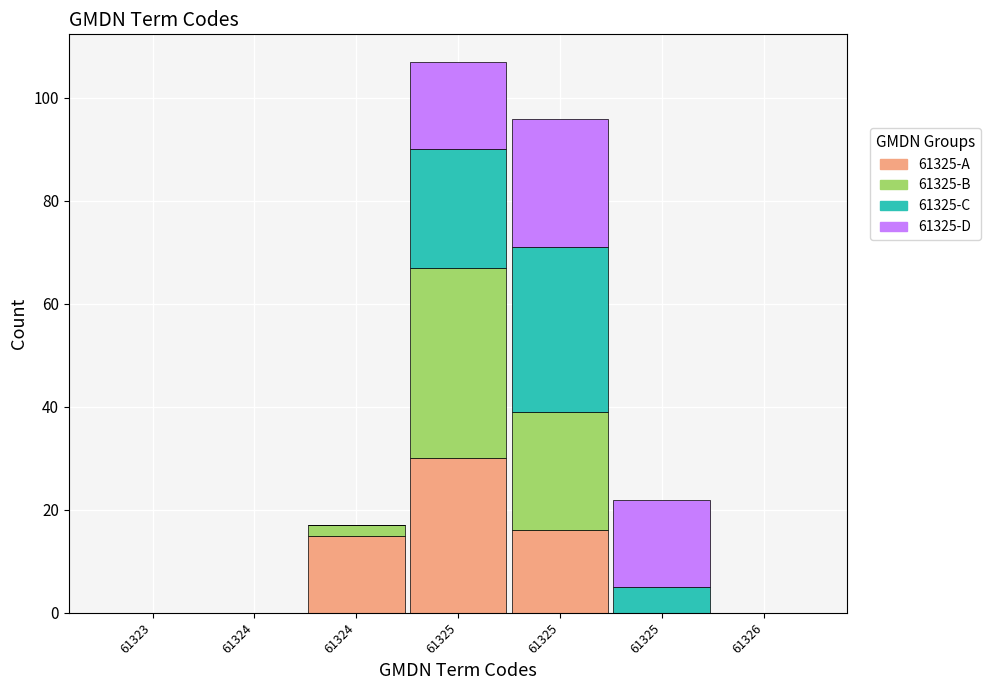

What are all the series names shown in the legend?

61325-A, 61325-B, 61325-C, 61325-D